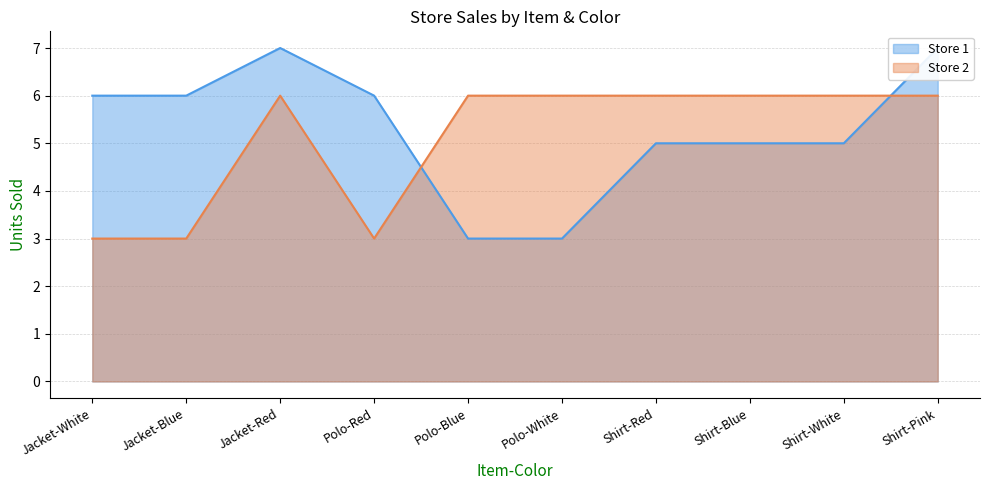

After their last crossing, which series has the higher values: Store 2 or Store 1?

Store 1